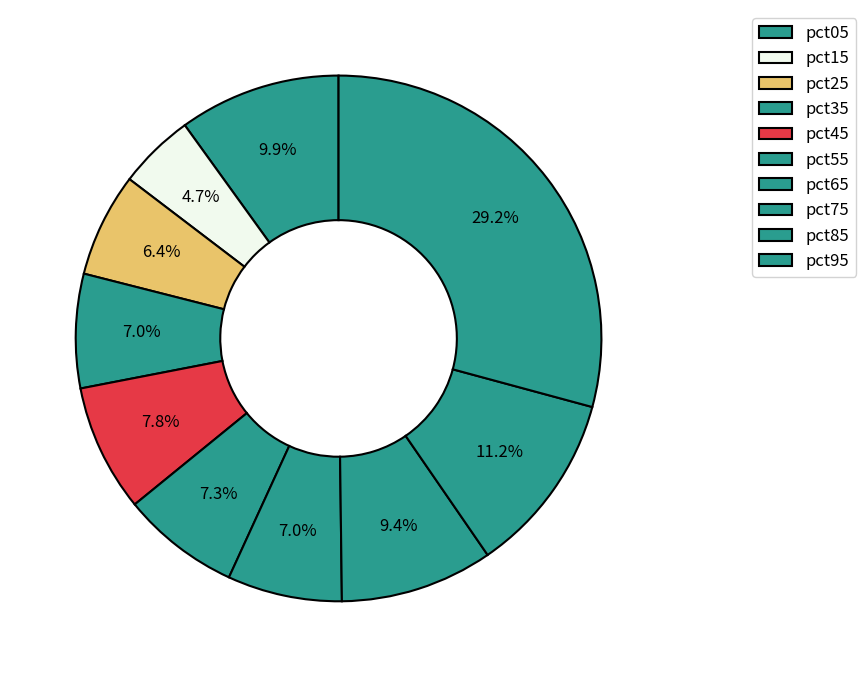

How many slices are in this pie chart?

10